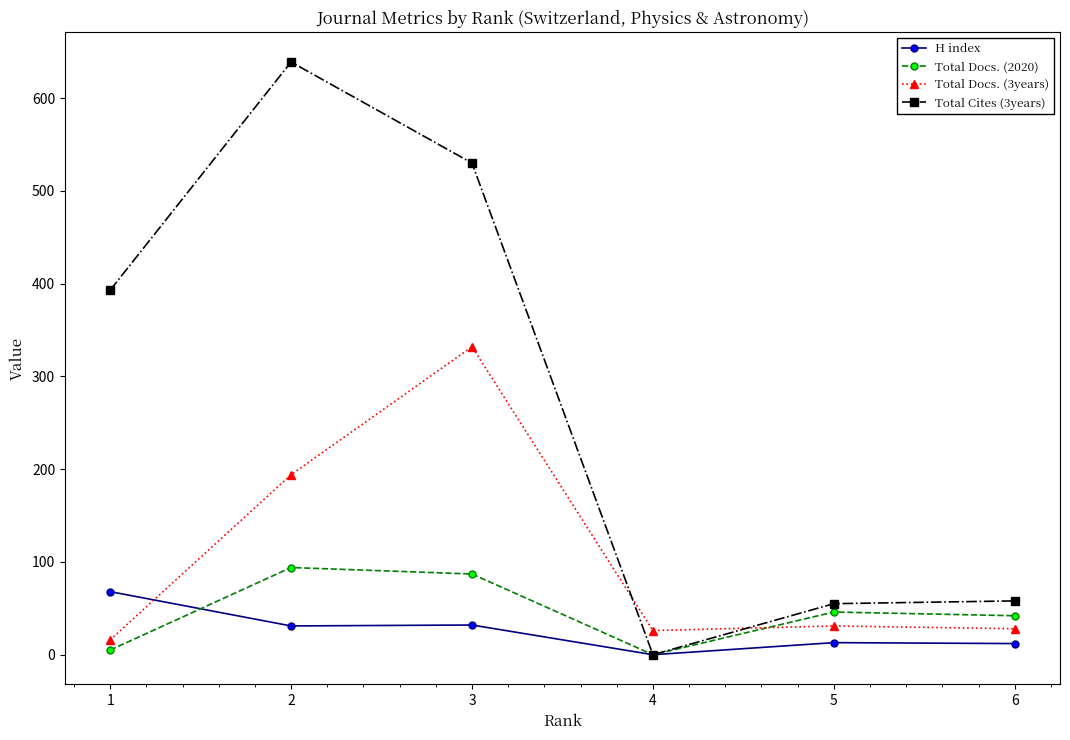

What is the sum of the Total Cites (3years) values at 4 and 5?

55